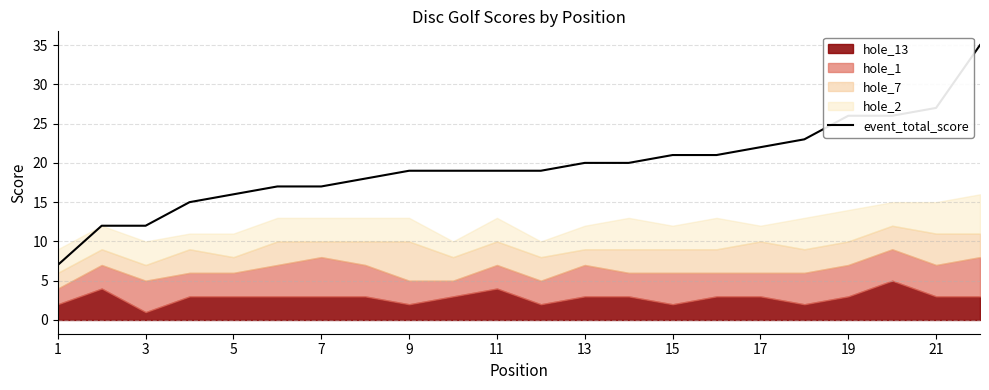

True or false: event_total_score has a value of 27 at 21.

True